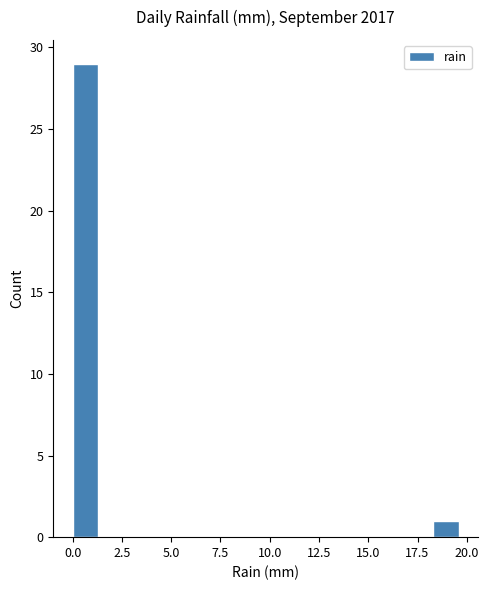

Around what value on the x-axis is the tallest bar? Give the approximate position of its centre, as read against the axis.

0.5